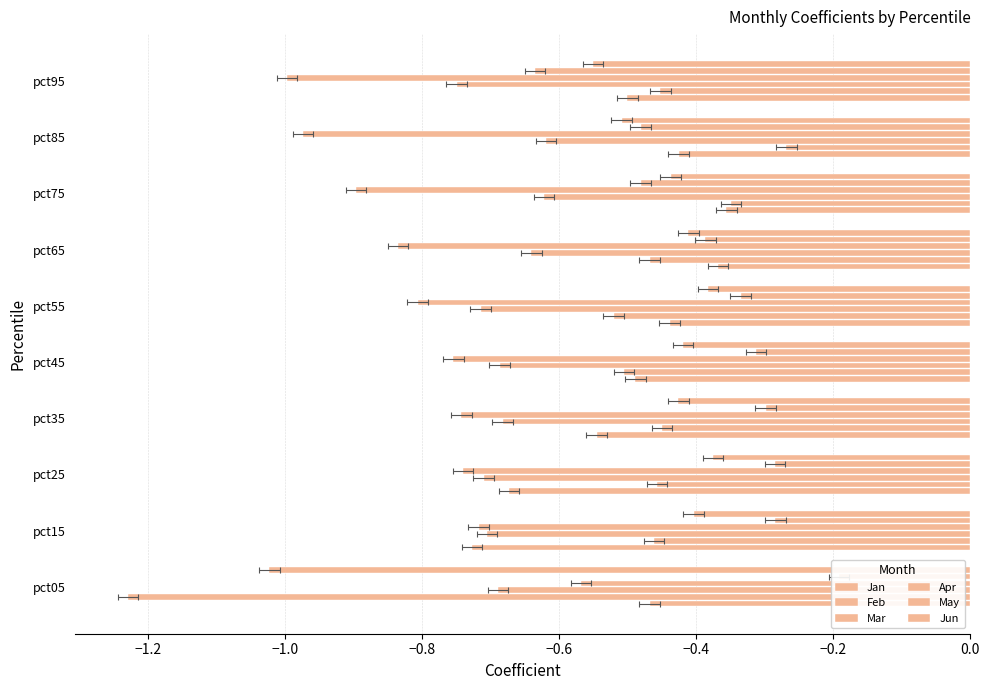

What is the average value of the Jan series?

-0.5